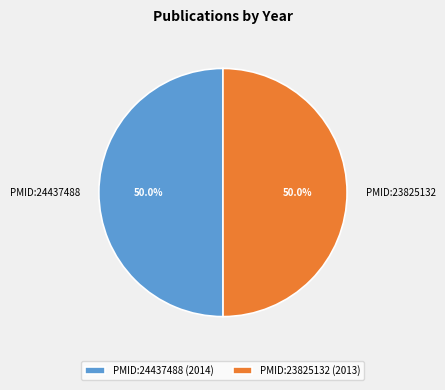

To the nearest percent, what is the combined percentage of PMID:23825132 and PMID:24437488?

100%